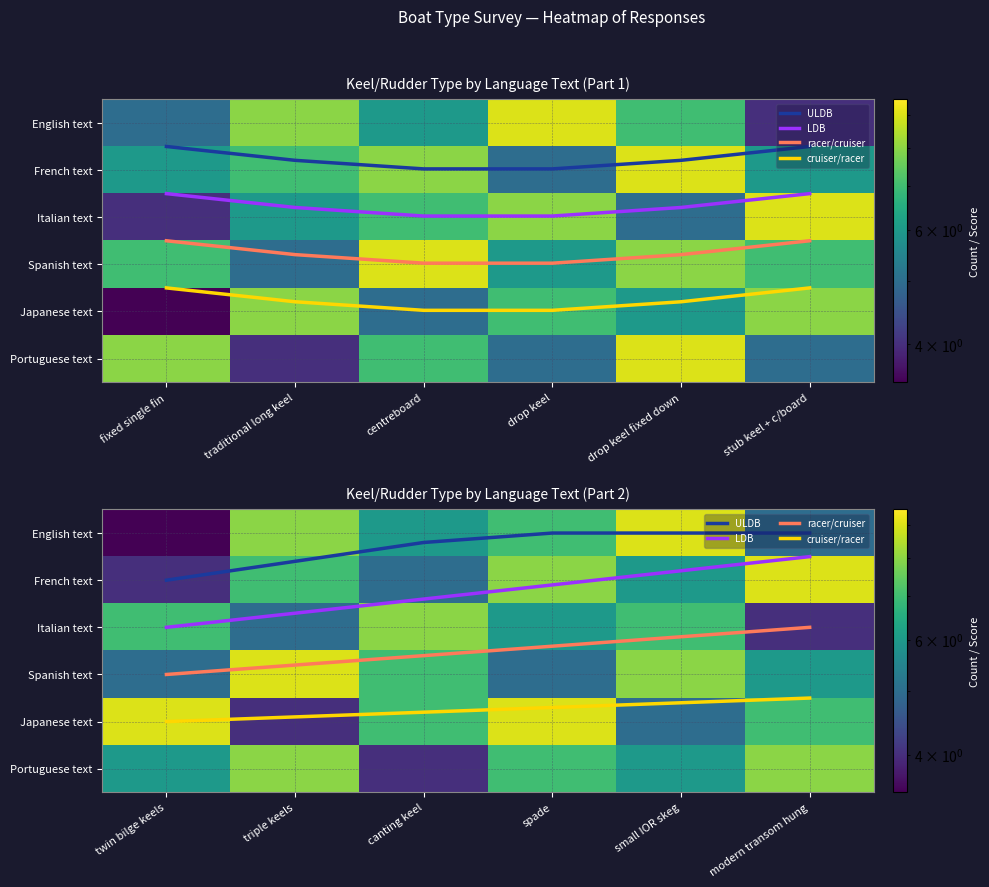

How many categories are shown in the chart?

6